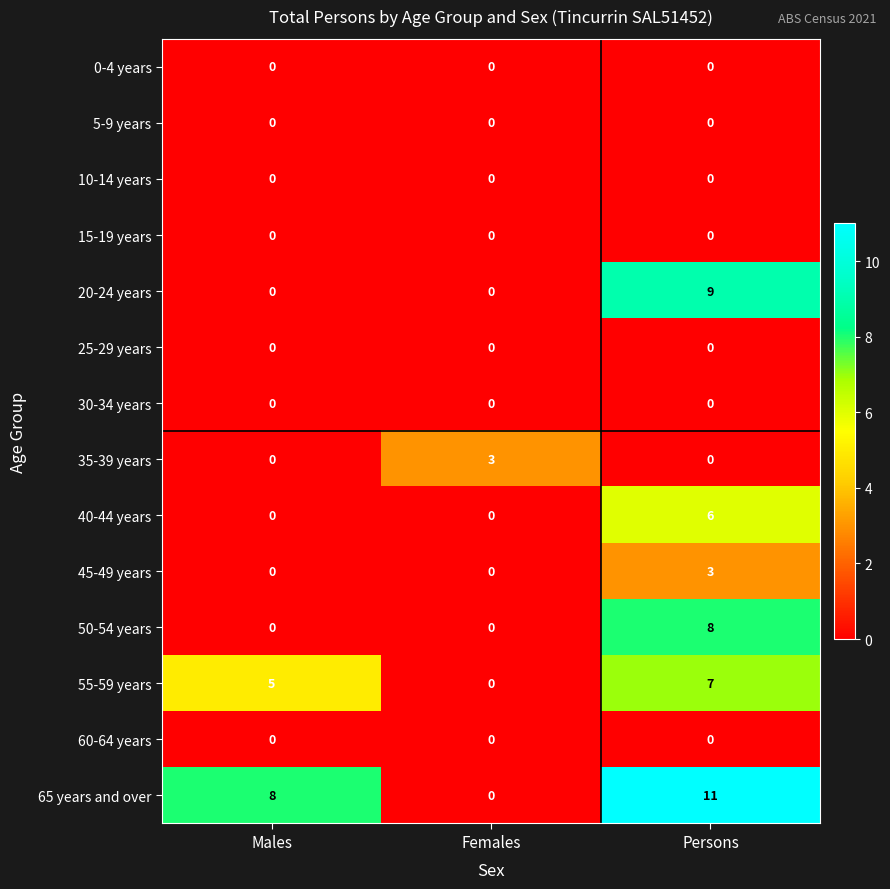

The value of 10-14 years at Persons is 0. True or false?

True